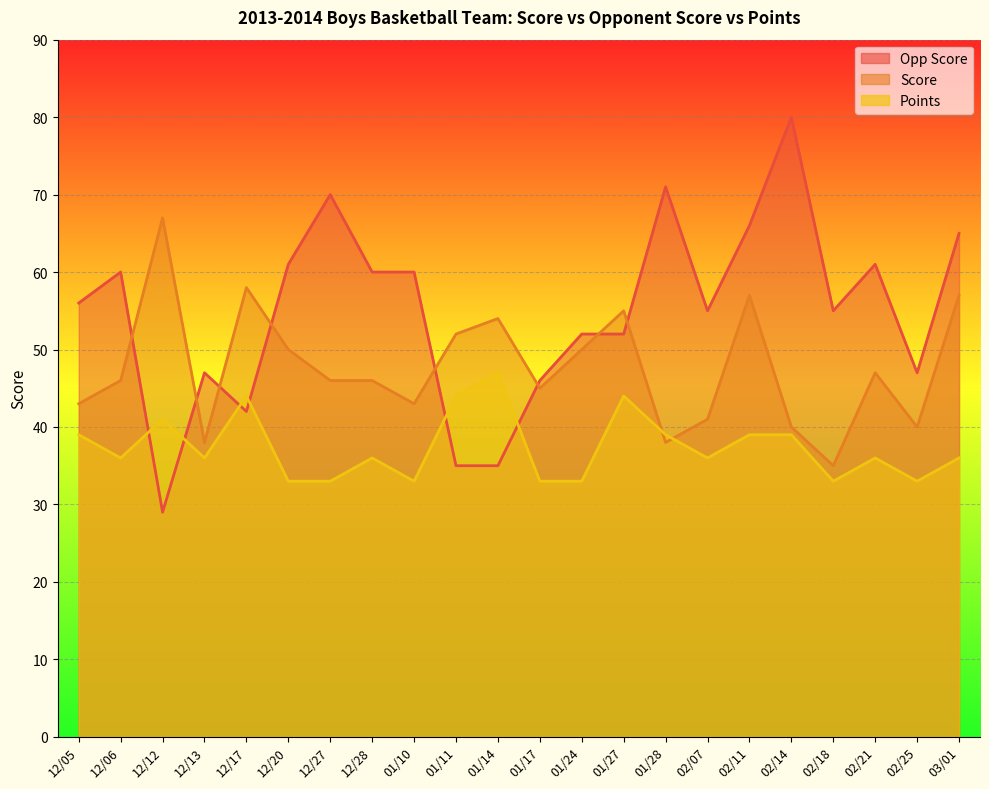

What are all the series names shown in the legend?

Score, Opp Score, Points